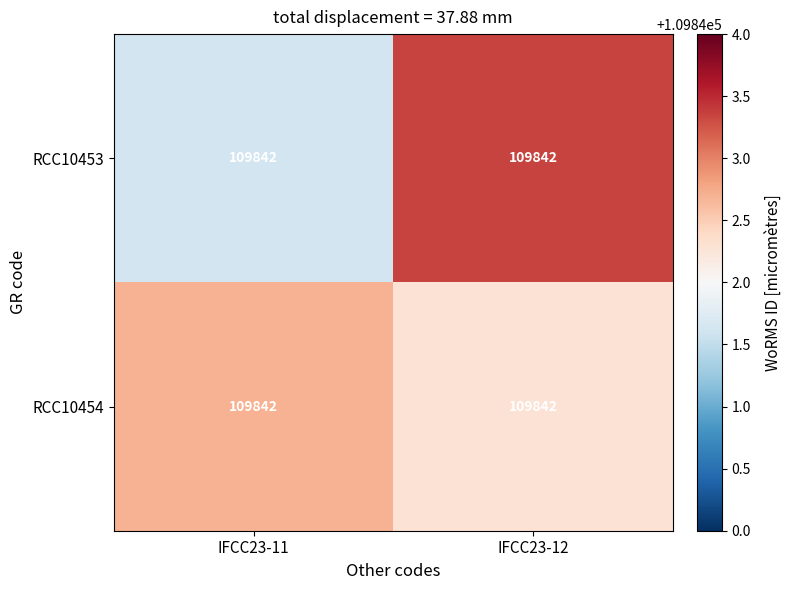

At how many categories does at least one series exceed 109842?

2